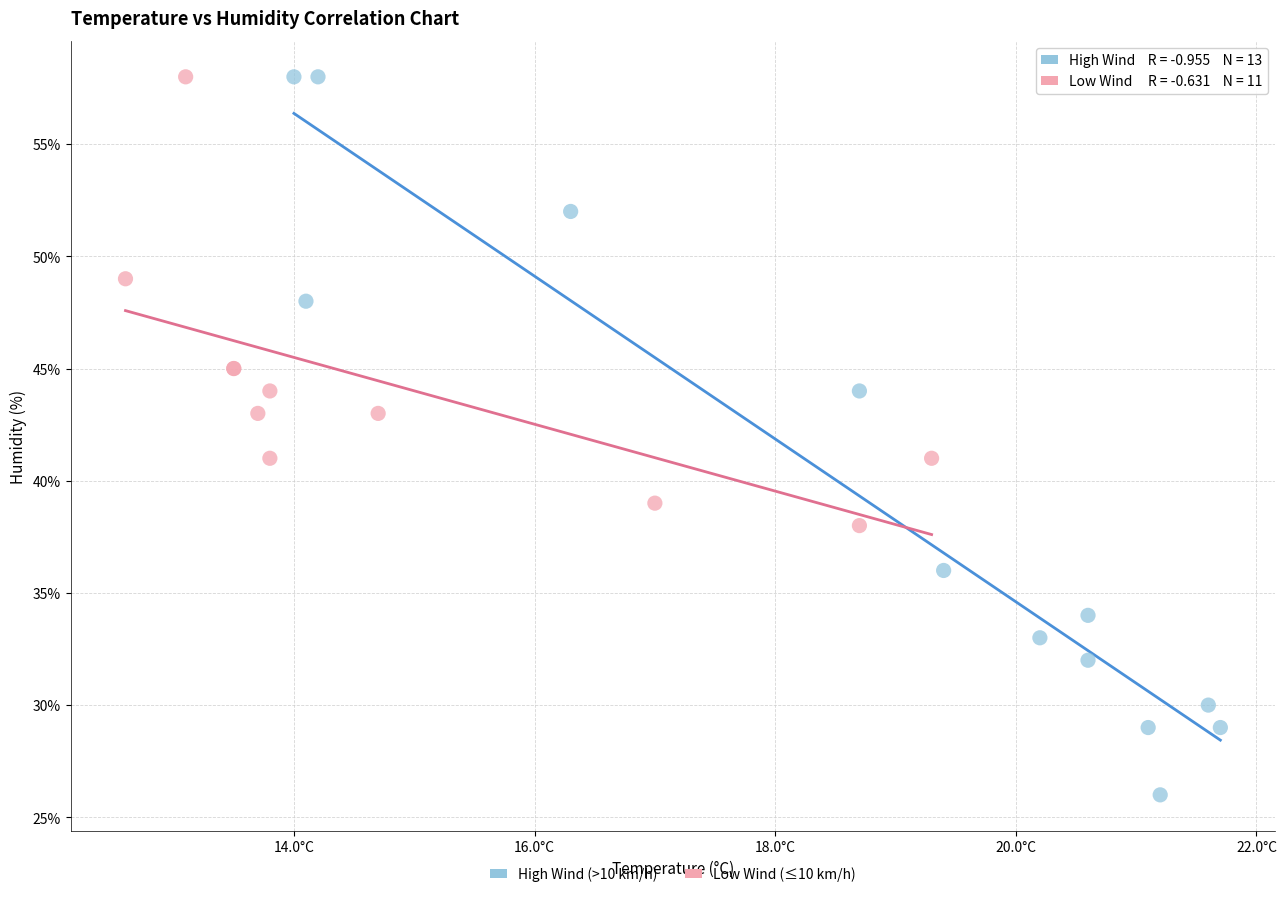

What are all the series names shown in the legend?

High Wind (>10 km/h), Low Wind (≤10 km/h)